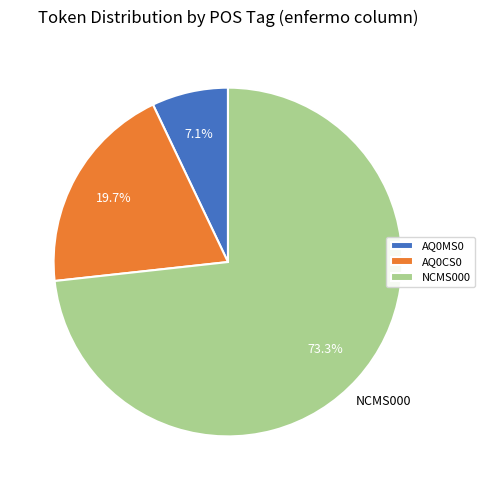

To the nearest percent, what is the average slice percentage?

33%